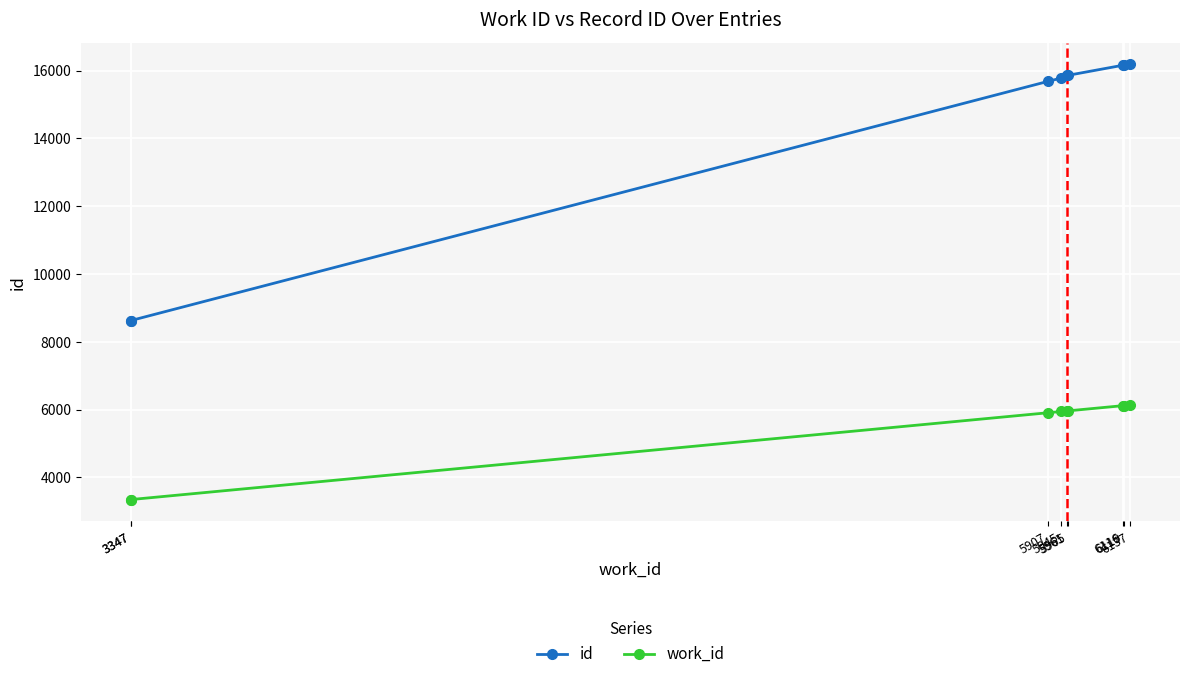

List the series in order of their overall mean, lowest first.

work_id, id